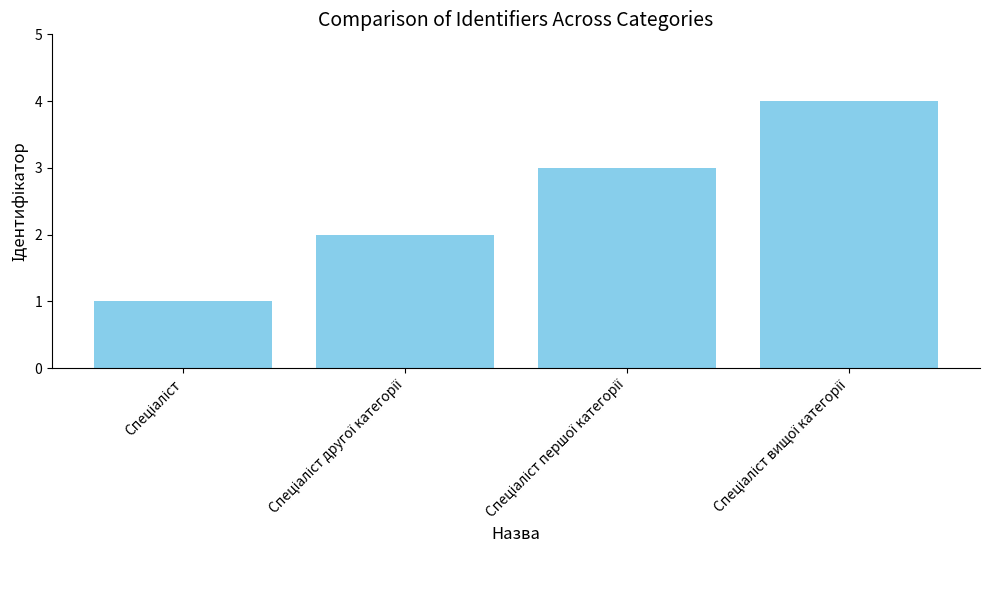

What is the sum of all values?

10